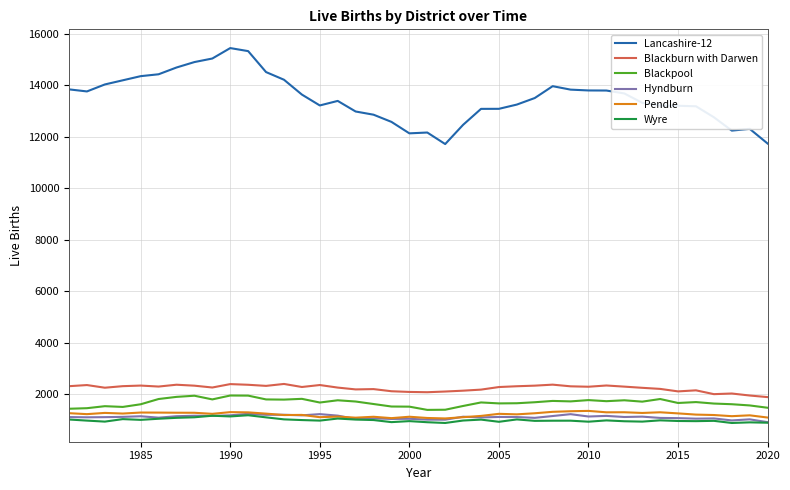

True or false: Blackpool and Blackburn with Darwen intersect in this chart.

False